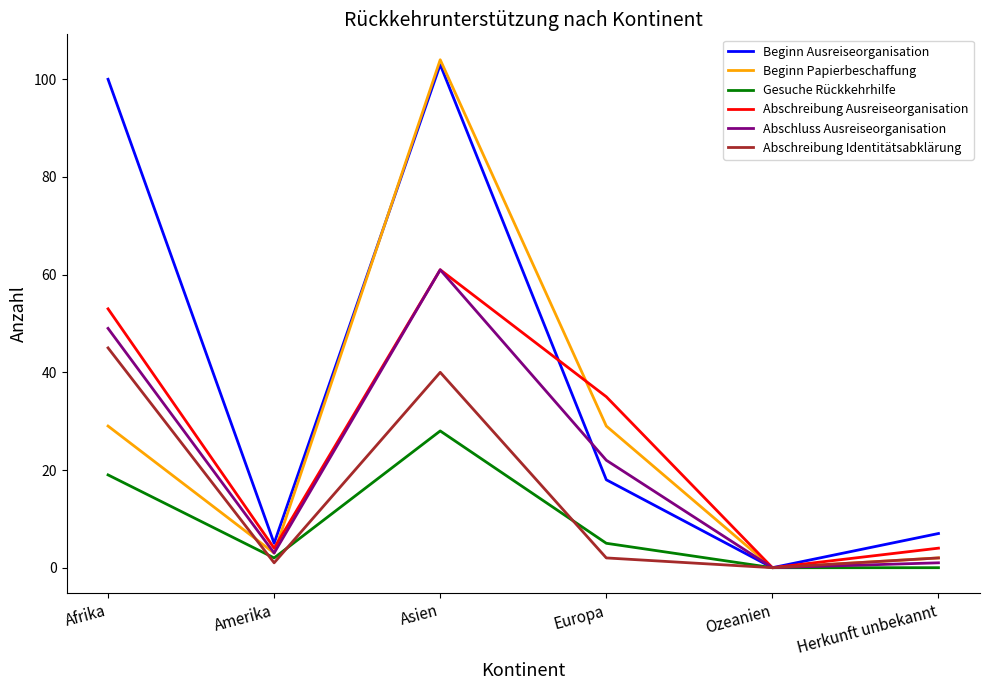

How many positive values does the Beginn Papierbeschaffung series have?

5